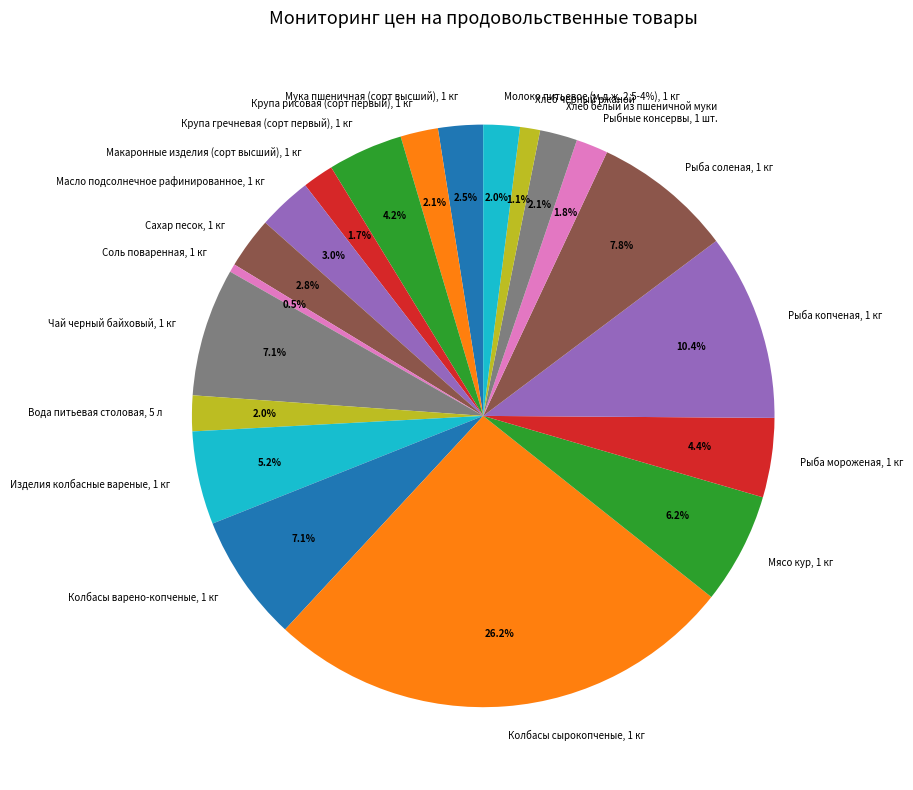

The Рыба соленая, 1 кг slice represents 14% of the pie. True or false?

False